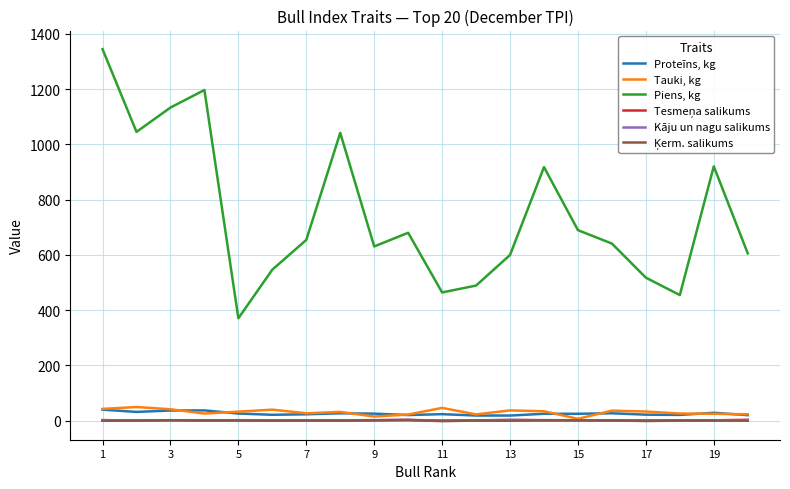

True or false: Piens, kg and Kāju un nagu salikums cross at least once.

False